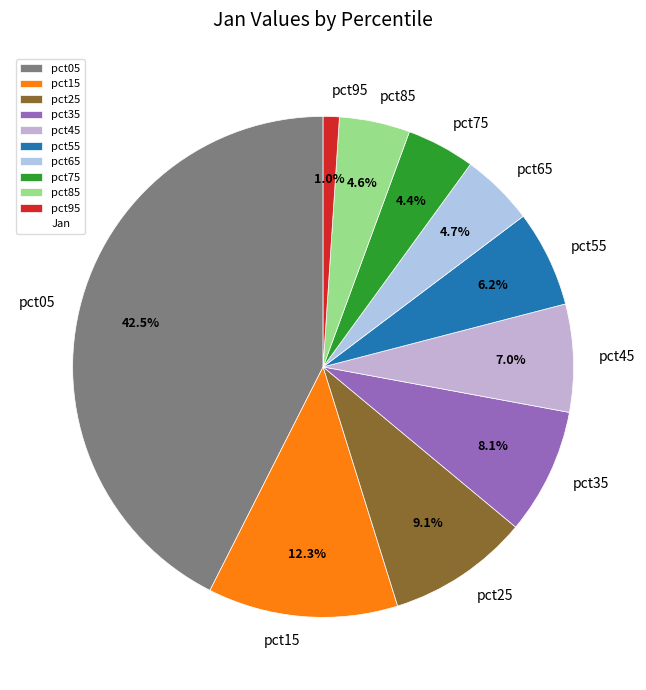

What percentage do pct05 and pct45 together represent?

49.5%